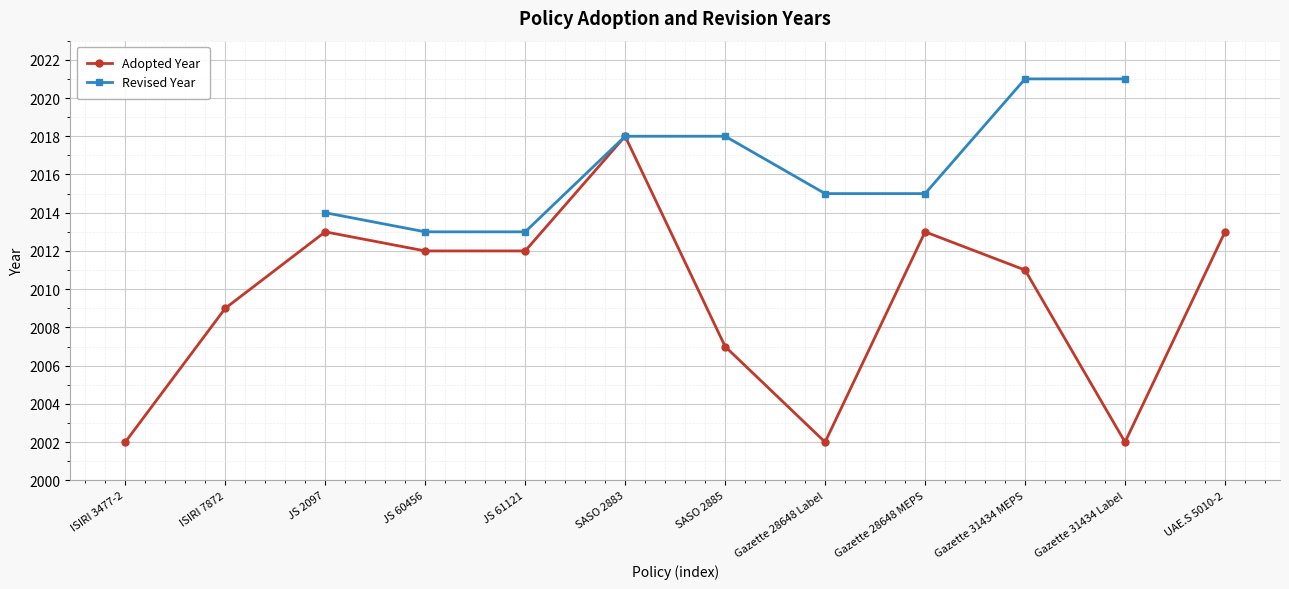

The value of Revised Year at SASO 2885 is 2018.0. True or false?

True